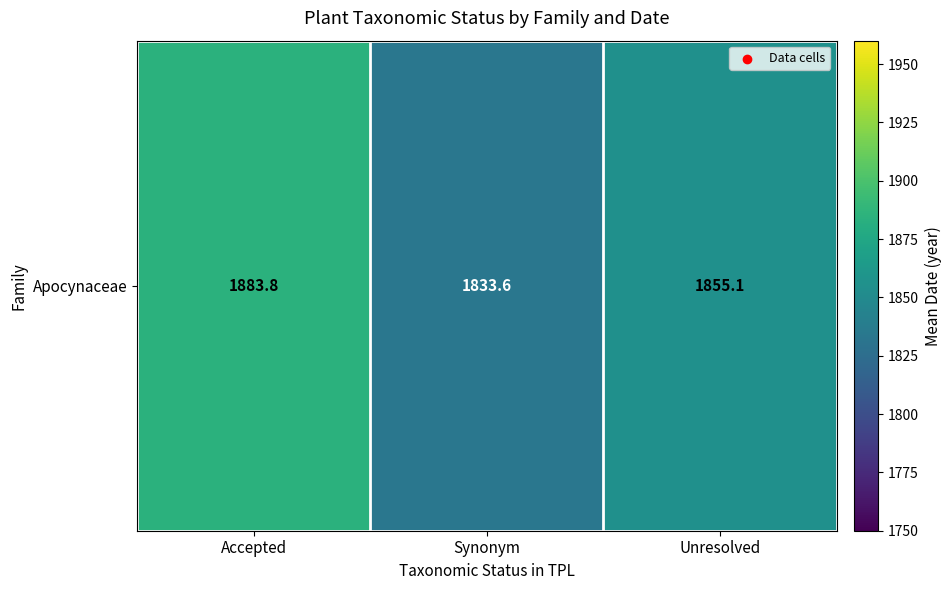

What is the difference between the maximum and minimum values?

50.2